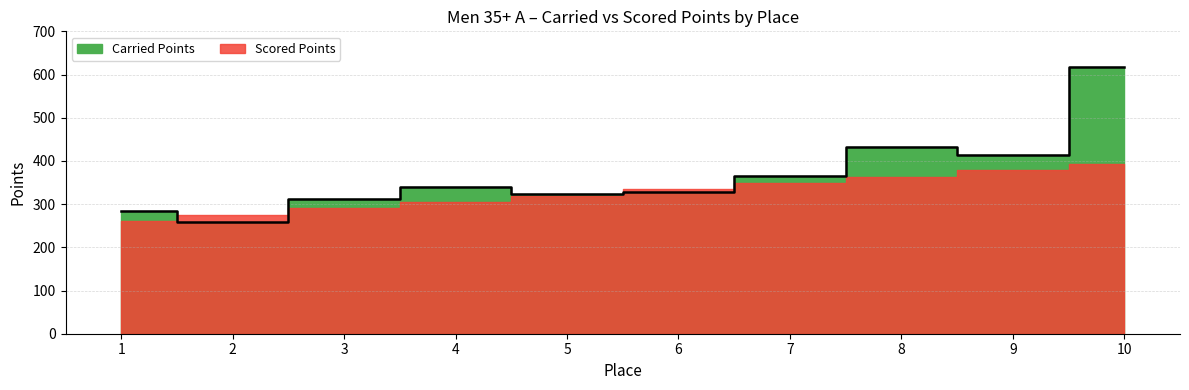

True or false: there are more than 0 points higher than both neighbors.

True